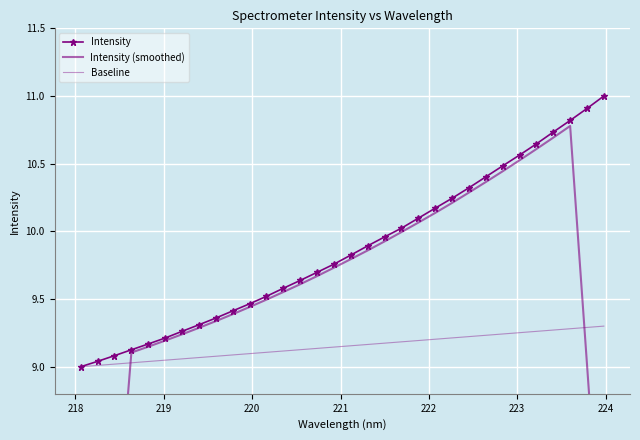

What position from the right is 223?

26